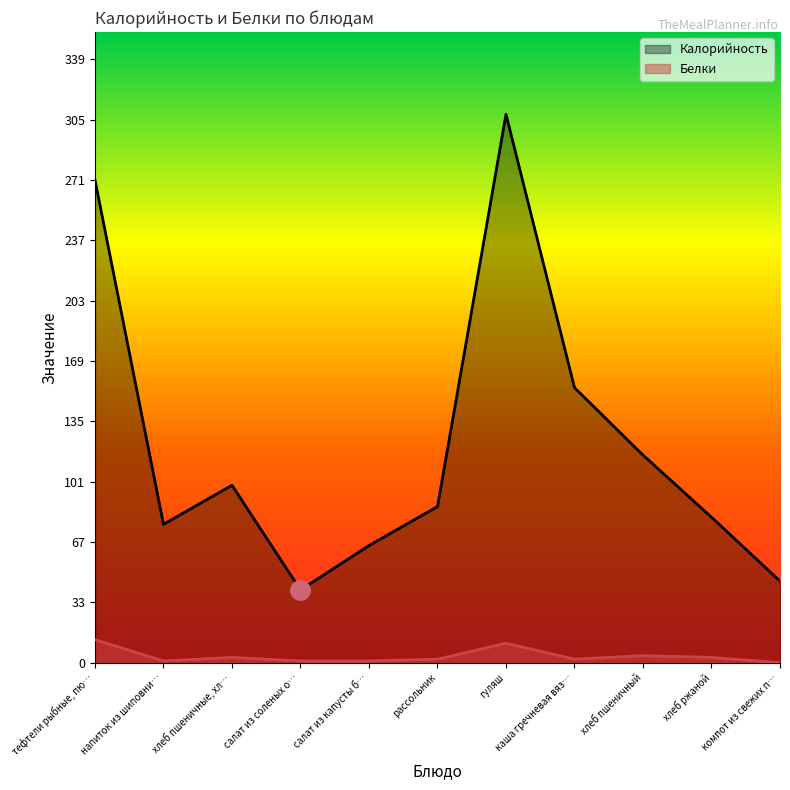

Which series changed the most between салат из соленых о… and гуляш?

Калорийность